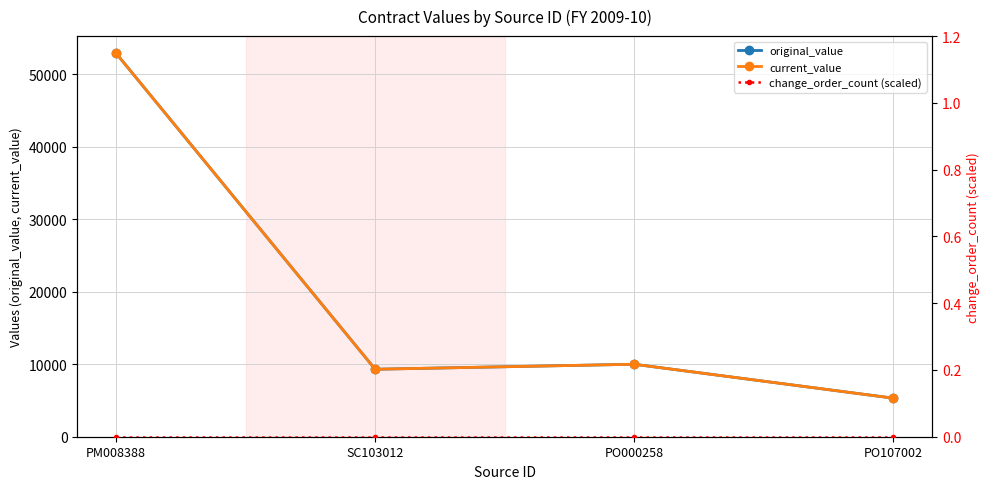

At which label is change_order_count (scaled) closest to 0?

PM008388